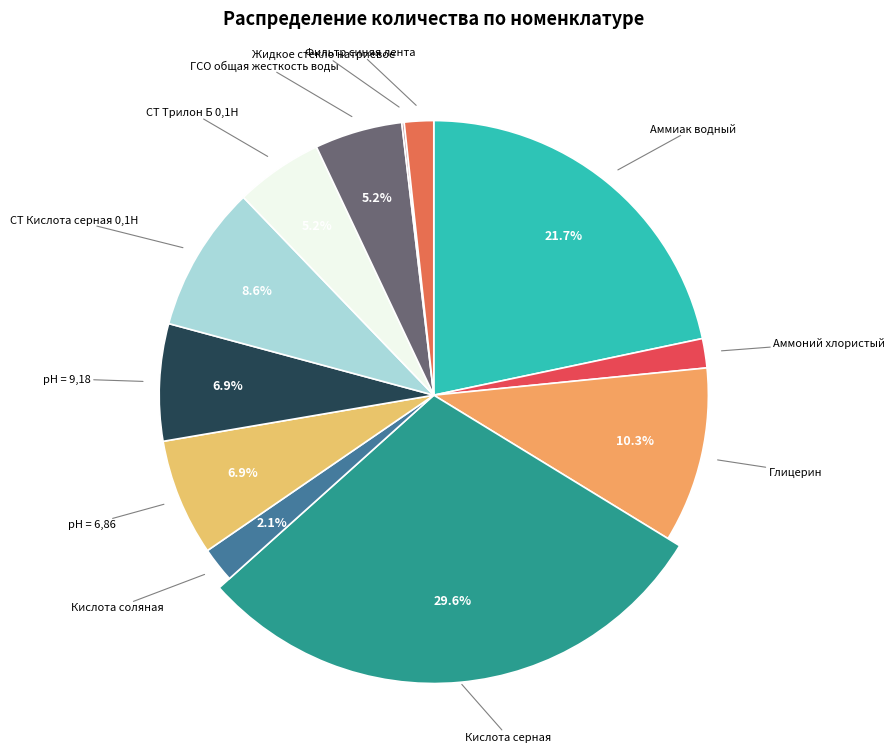

Combined, do рН = 9,18 and Аммоний хлористый account for over 50%?

No